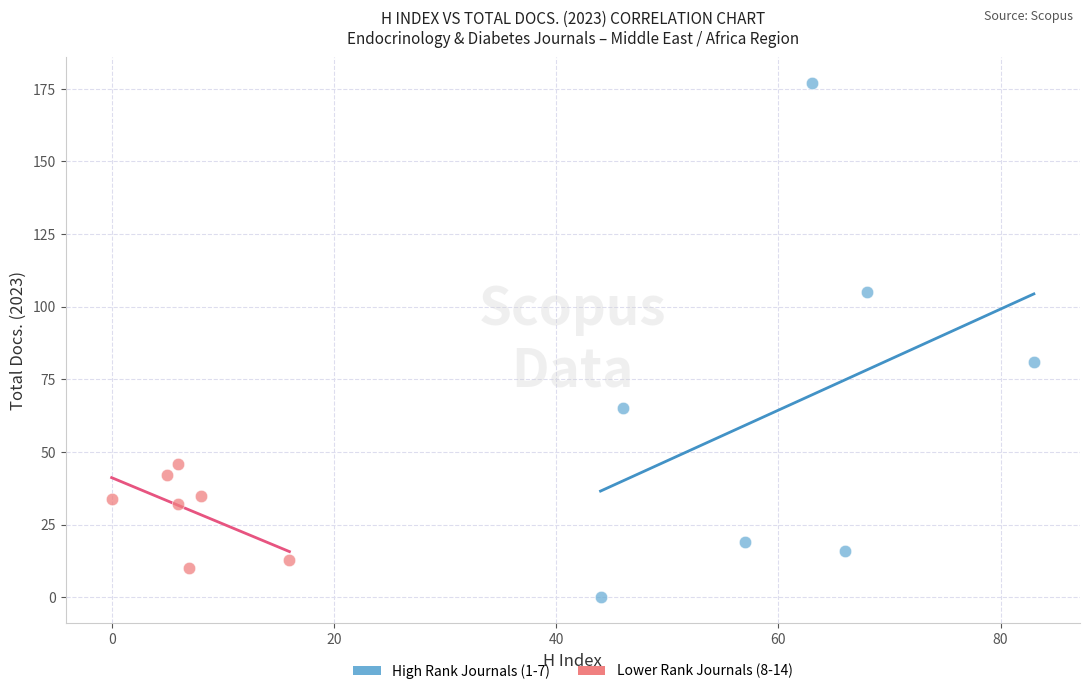

Which series reaches the minimum Y coordinate?

High Rank Journals (1-7)